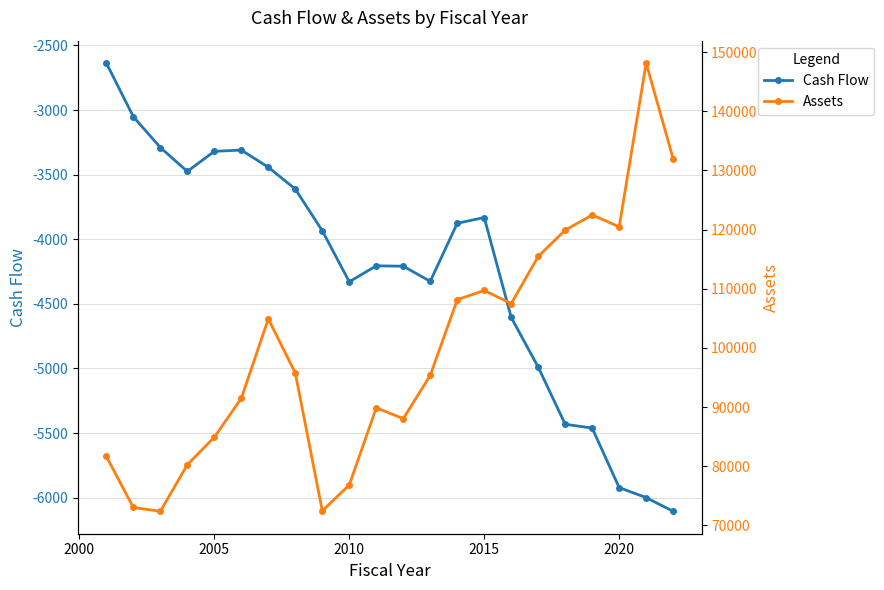

True or false: Cash Flow and Assets cross at least once.

False